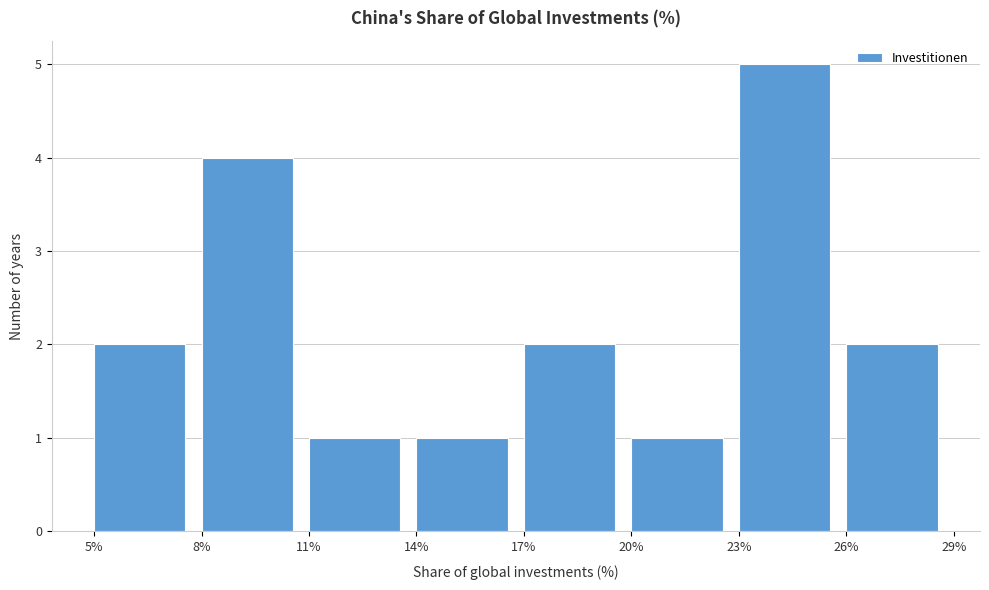

Reading left to right, list every bar in this chart as the range it spans on the x-axis followed by its height. The values are not printed on the chart, so give them approximately, as read against the axis.

5% to 8%: 2
8% to 11%: 4
11% to 14%: 1
14% to 17%: 1
17% to 20%: 2
20% to 23%: 1
23% to 26%: 5
26% to 29%: 2